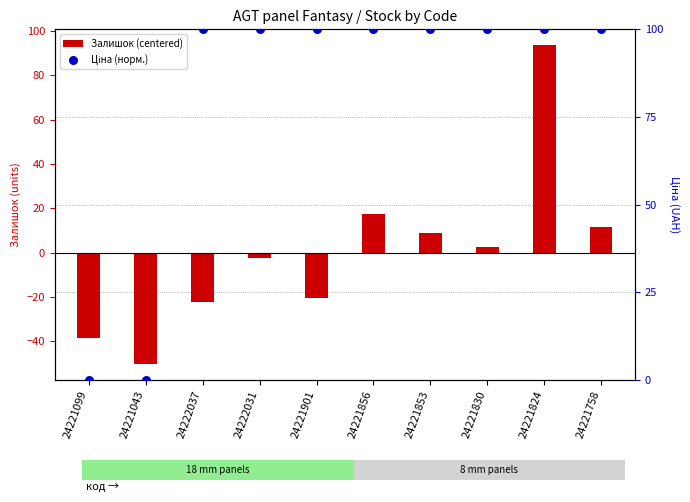

Is the value of Залишок (centered) at 24221043 greater than the value of Ціна (норм.) at 24221830?

No